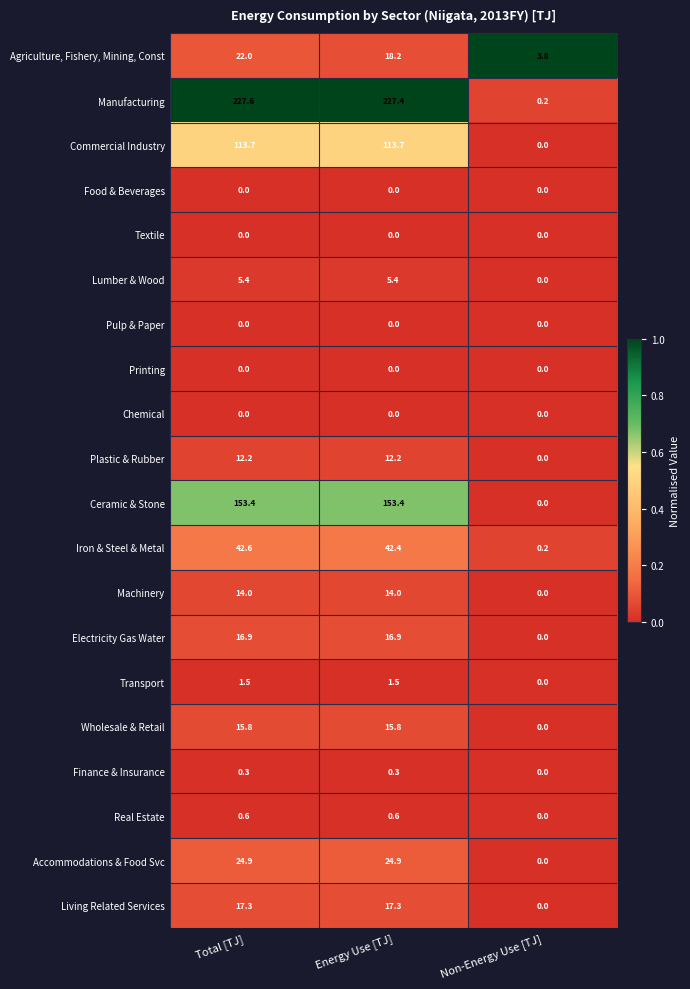

The value of Food & Beverages at Total [TJ] is 0.0. True or false?

True